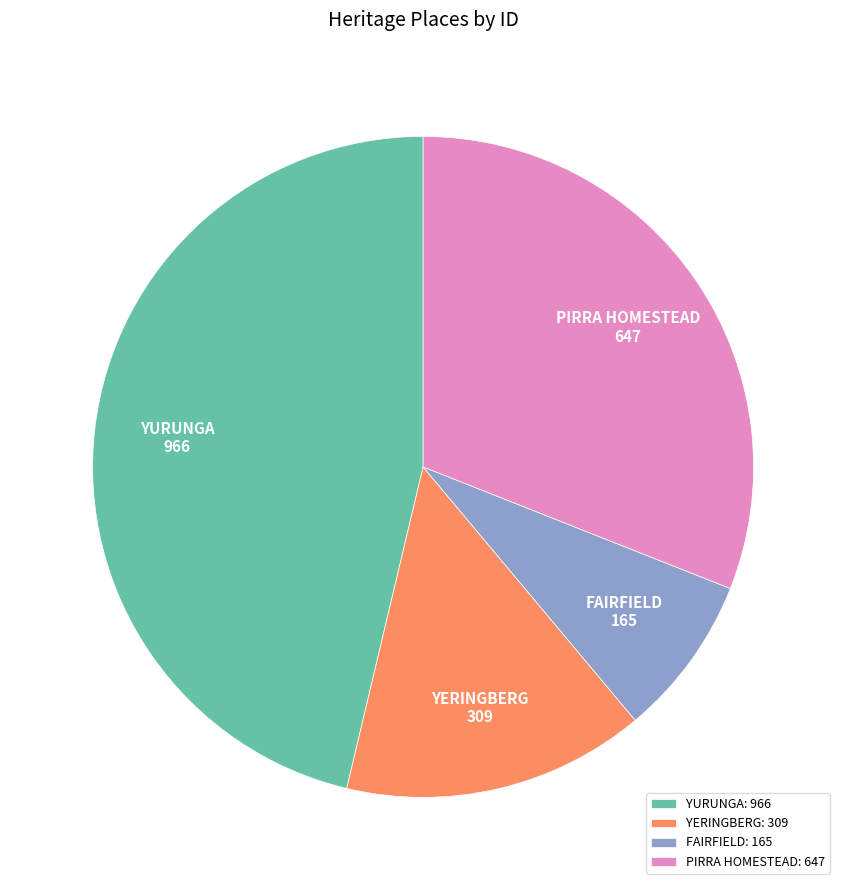

Is it true that FAIRFIELD: 165 is 8% of the pie?

True